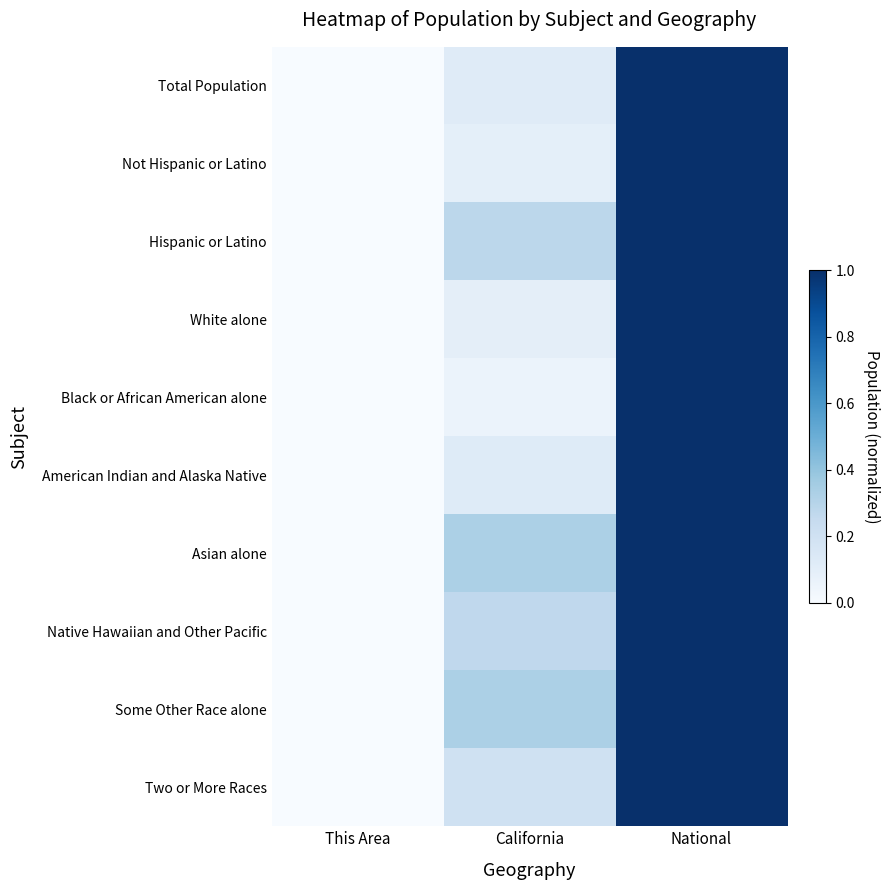

Reading right to left, what are all the values shown in this chart?

Total Population: National=1.0	California=0.1	This Area=0.0
Not Hispanic or Latino: National=1.0	California=0.1	This Area=0.0
Hispanic or Latino: National=1.0	California=0.3	This Area=0.0
White alone: National=1.0	California=0.1	This Area=0.0
Black or African American alone: National=1.0	California=0.1	This Area=0.0
American Indian and Alaska Native: National=1.0	California=0.1	This Area=0.0
Asian alone: National=1.0	California=0.3	This Area=0.0
Native Hawaiian and Other Pacific: National=1.0	California=0.3	This Area=0.0
Some Other Race alone: National=1.0	California=0.3	This Area=0.0
Two or More Races: National=1.0	California=0.2	This Area=0.0